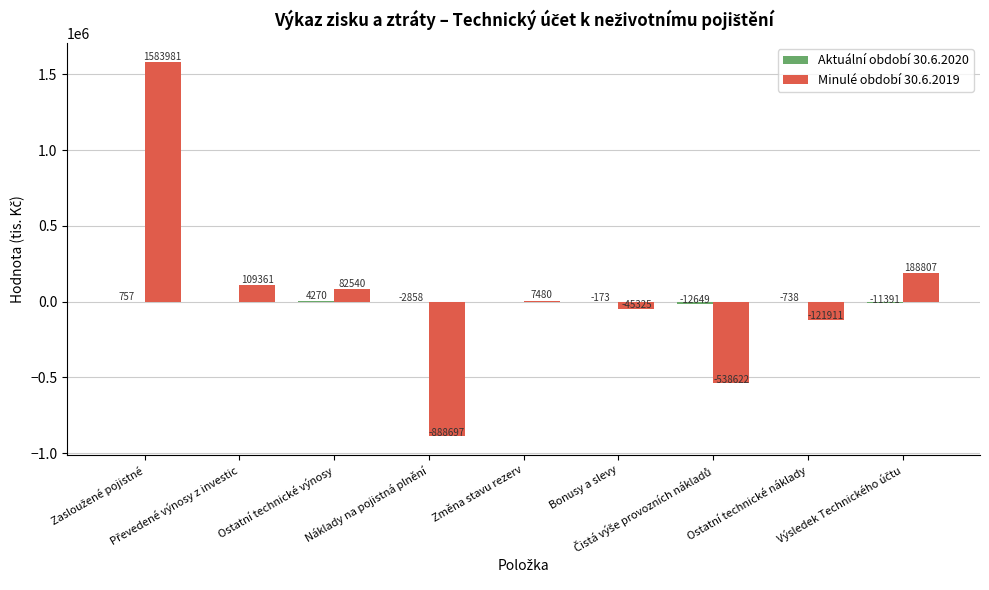

What is the sum of all Minulé období 30.6.2019 values?

377614